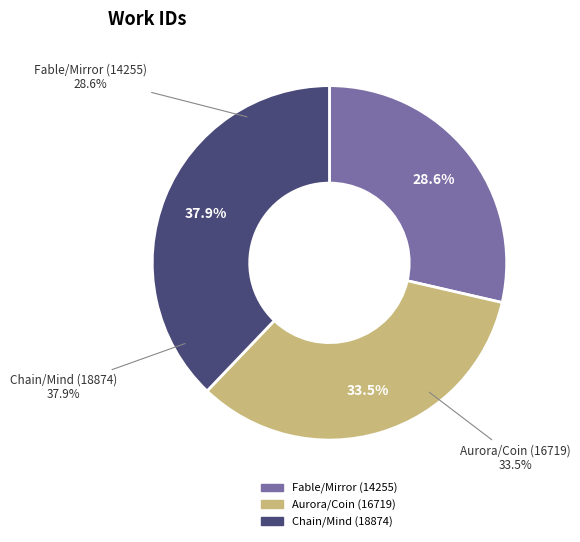

Is there a majority slice in this chart?

No